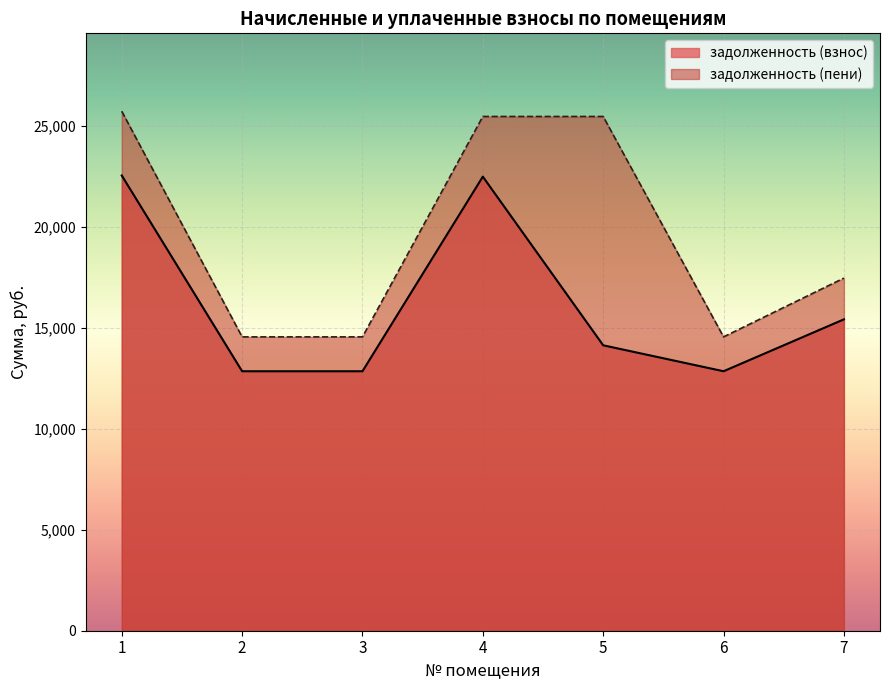

At which category does задолженность (взнос) reach its first local peak?

4